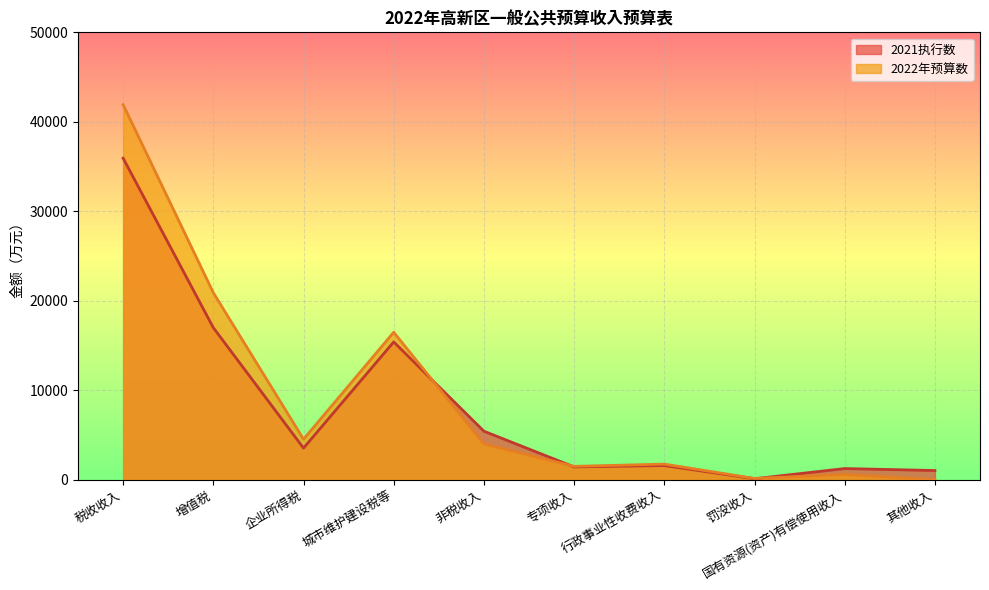

What is the average value of the 2022年预算数 series?

9183